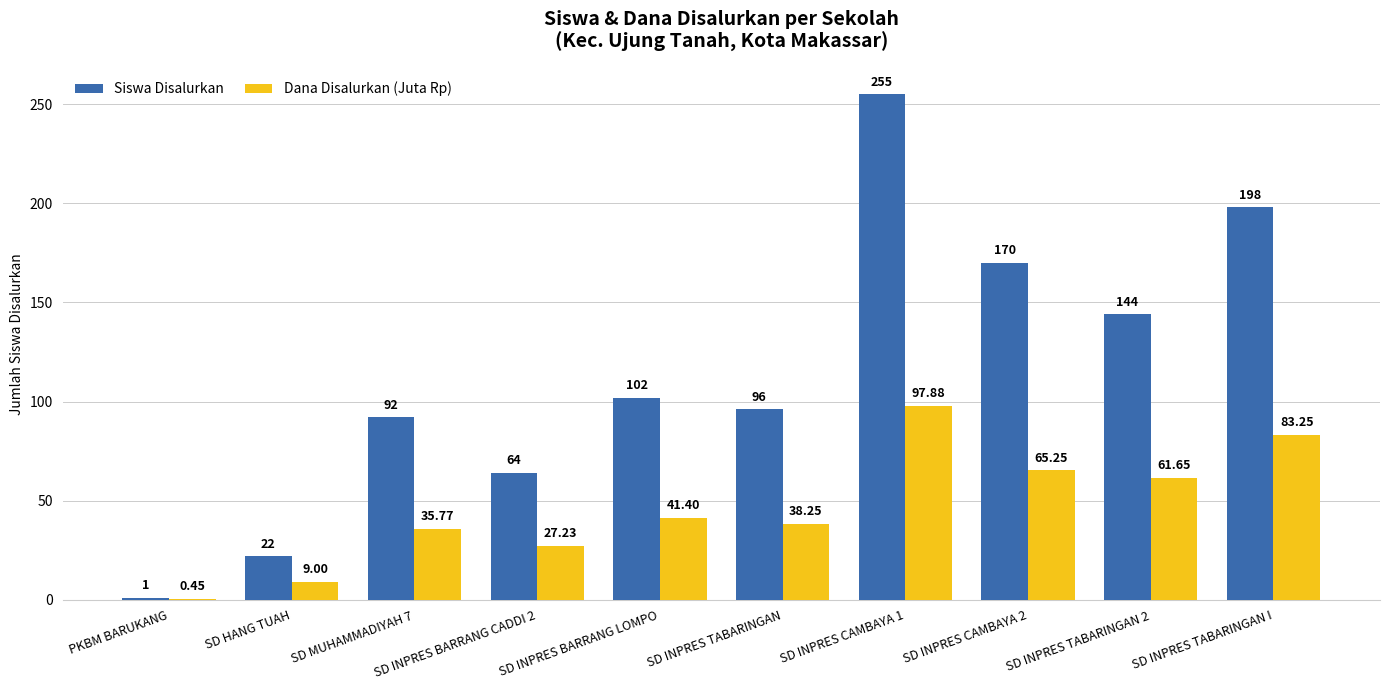

What is the total value across all series at SD HANG TUAH?

31.0